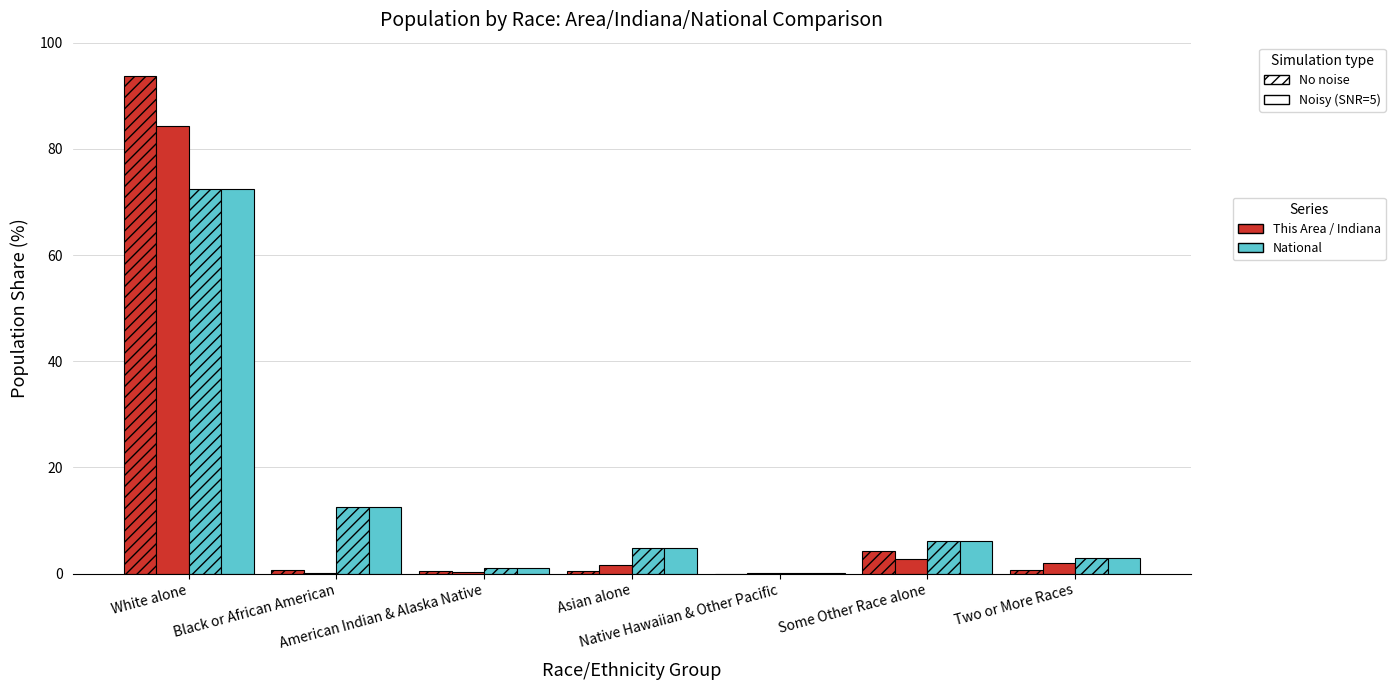

Reading left to right, extract all data points from this chart.

This Area – No noise: 93.7	0.6	0.4	0.4	0.0	4.2	0.7
Indiana – Noisy (SNR=5): 84.3	0.0	0.3	1.6	0.0	2.7	2.0
National – No noise: 72.4	12.6	0.9	4.8	0.2	6.2	2.9
National – Noisy (SNR=5): 72.4	12.6	0.9	4.8	0.2	6.2	2.9